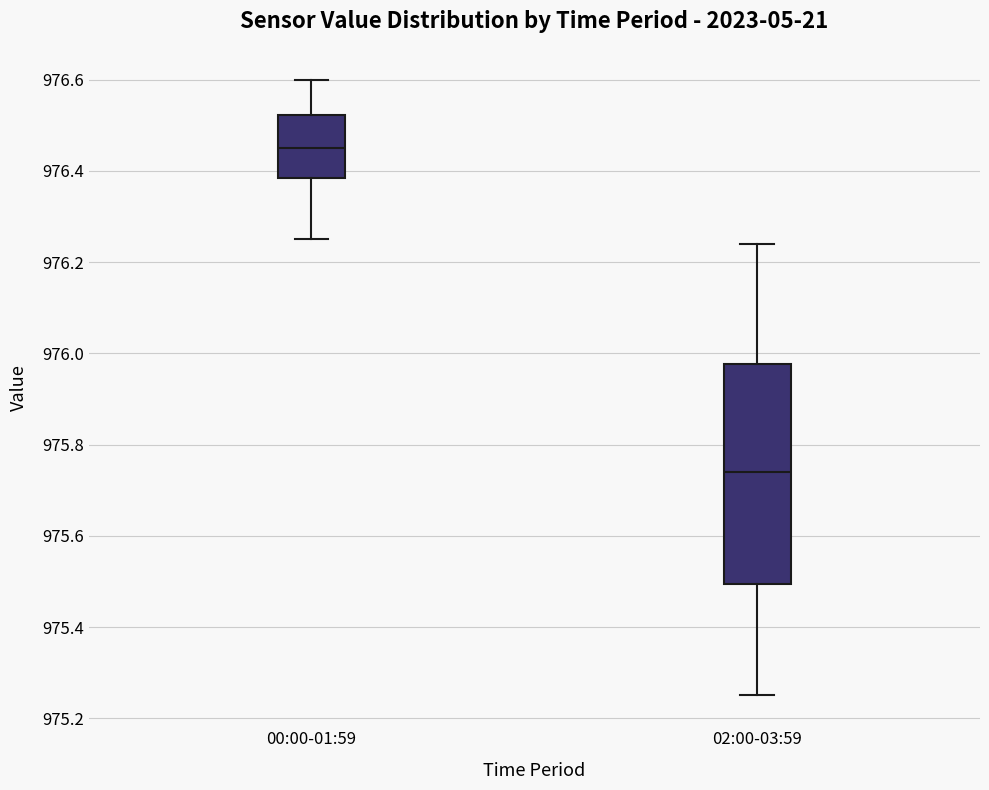

Which box's median line is the highest?

00:00-01:59